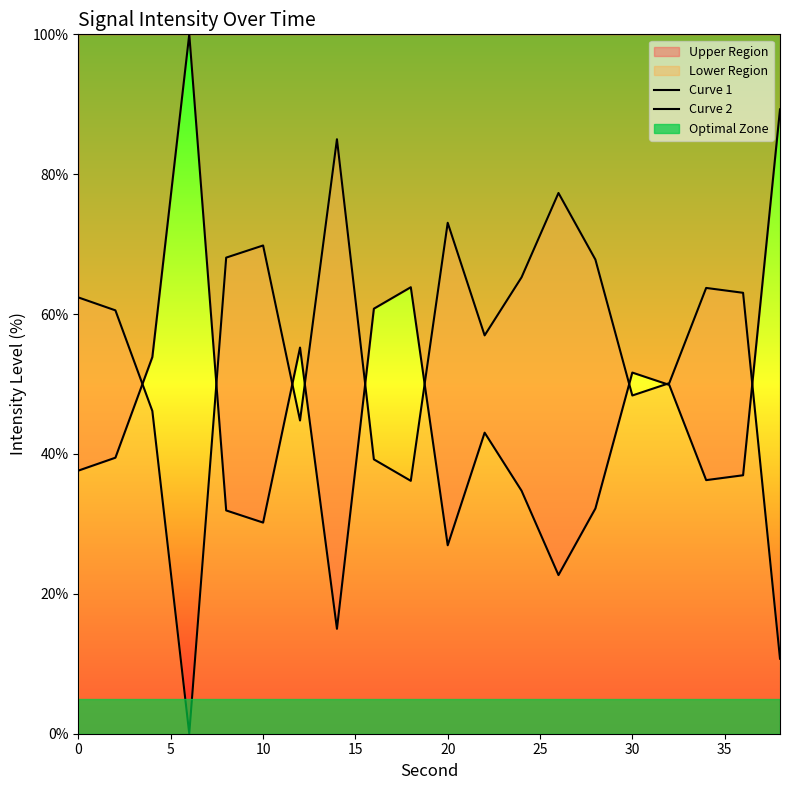

How many data points in Curve 1 are less than 39?

10